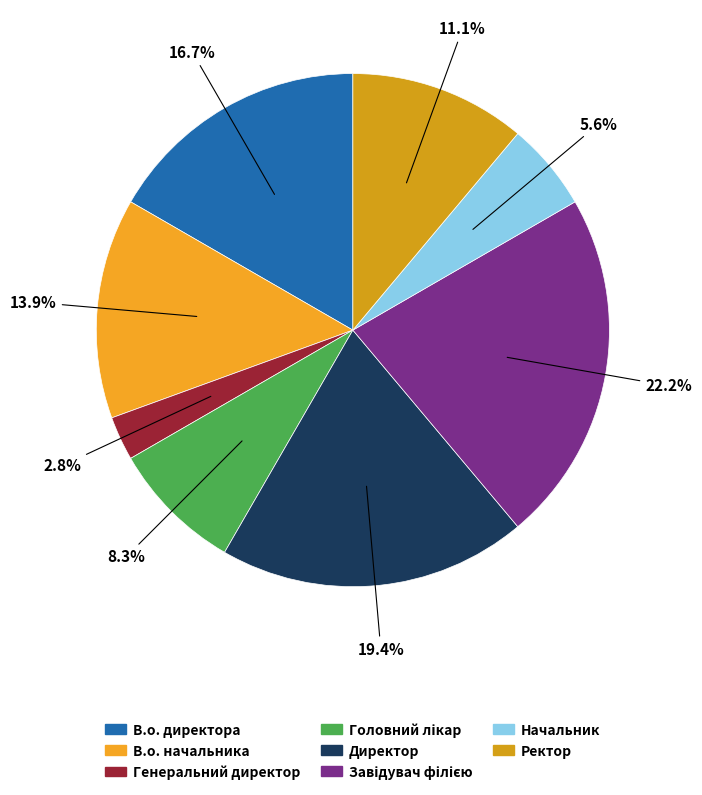

The Ректор slice represents 1% of the pie. True or false?

False